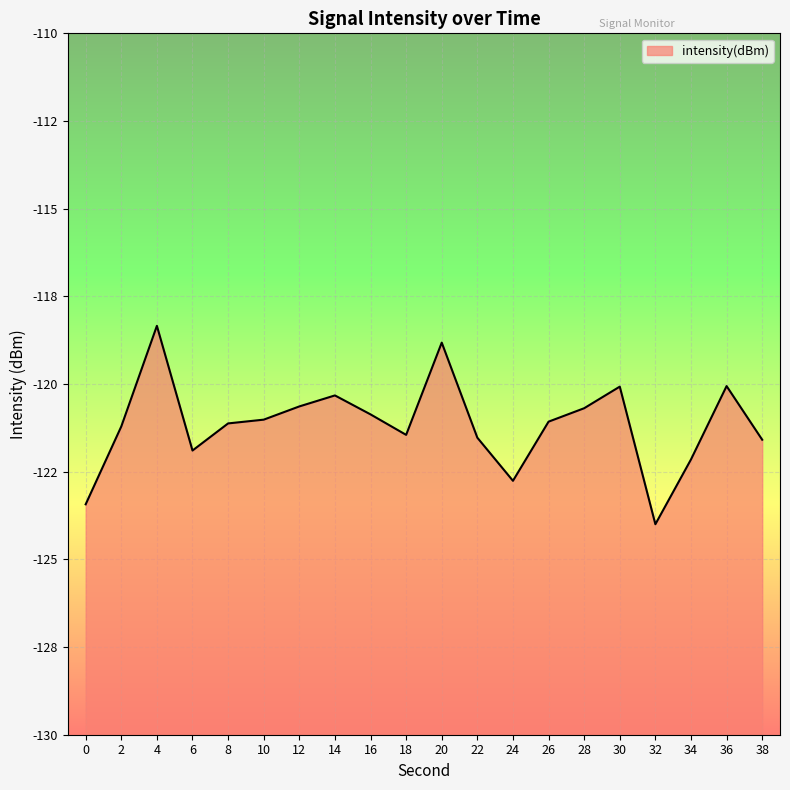

Reading left to right, what are all the values shown in this chart?

-123.4	-121.2	-118.3	-121.9	-121.1	-121.0	-120.6	-120.3	-120.9	-121.4	-118.8	-121.5	-122.8	-121.1	-120.7	-120.1	-124.0	-122.2	-120.1	-121.6